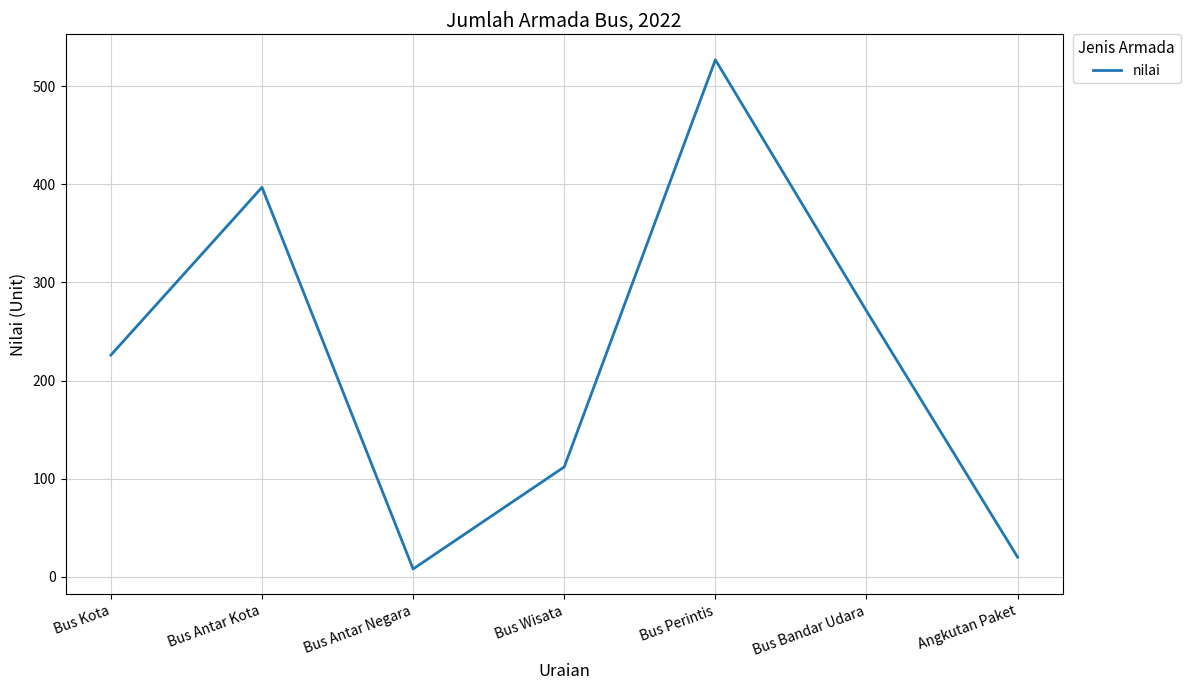

What is the greatest value displayed?

527